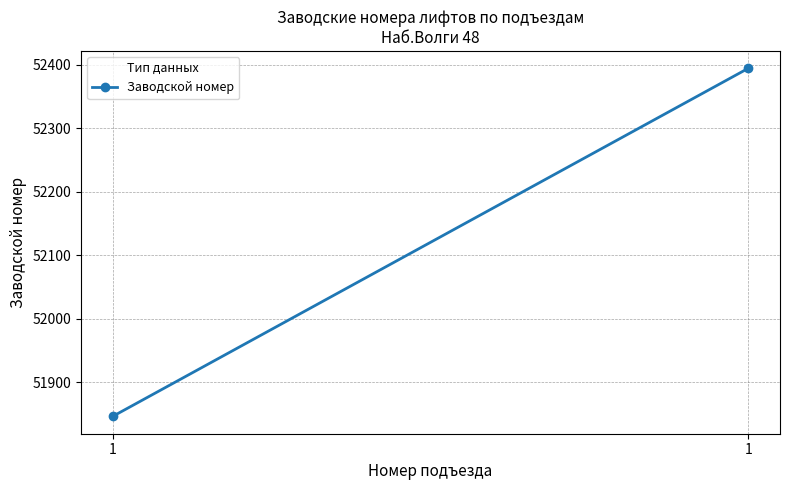

Rank the categories by value from lowest to highest.

1, 1